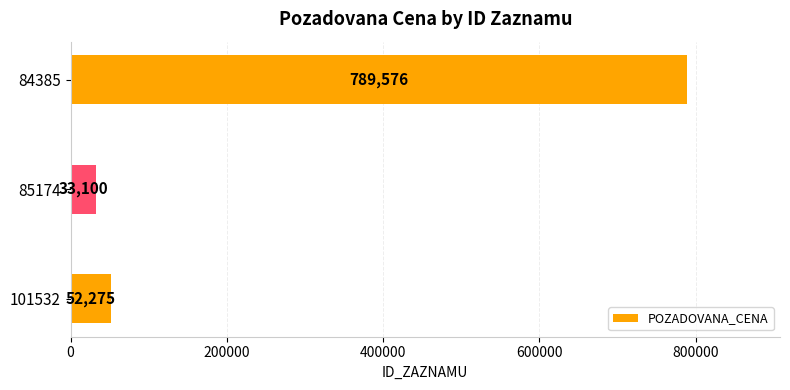

What is the change in value from 85174 to 84385?

+756476